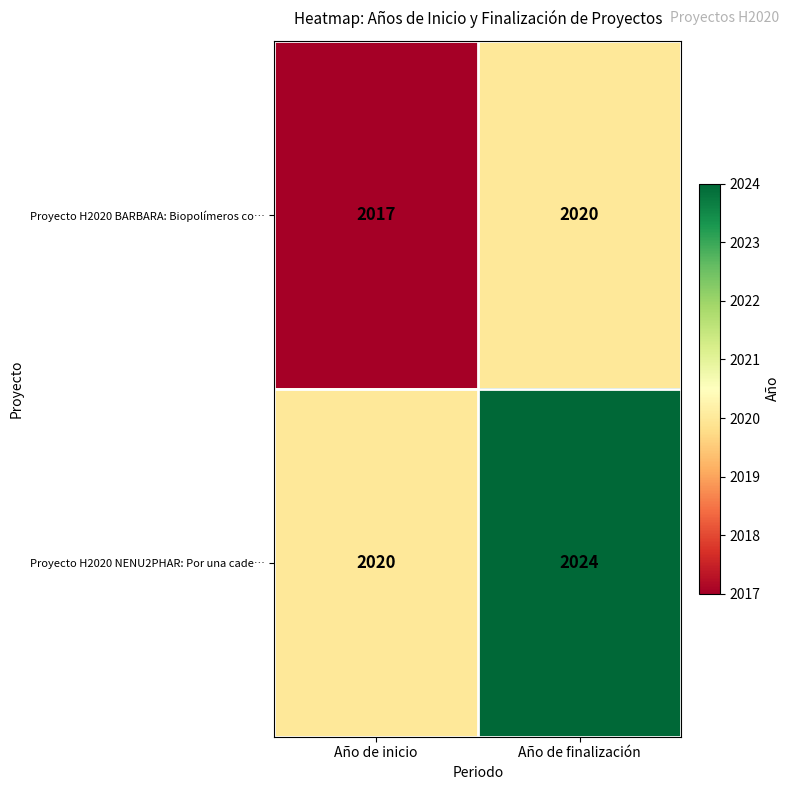

What is the sum of all Proyecto H2020 NENU2PHAR: Por una cade… values?

4044